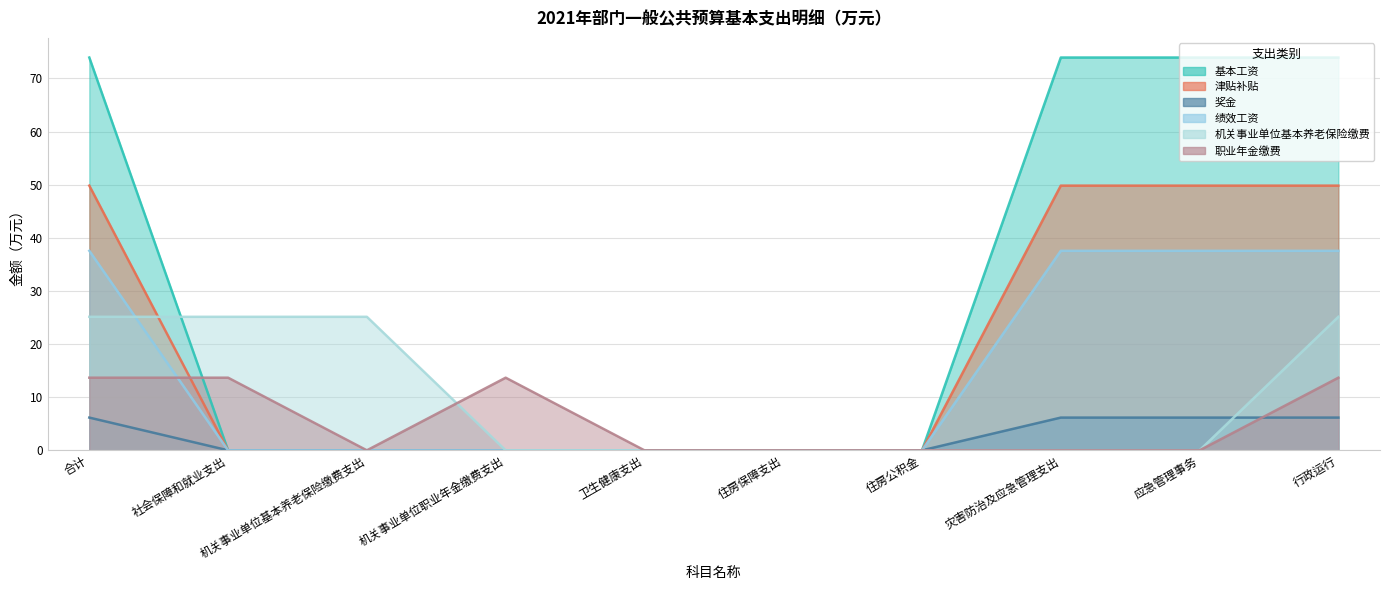

The value of 奖金 at 机关事业单位职业年金缴费支出 is -3.7. True or false?

False